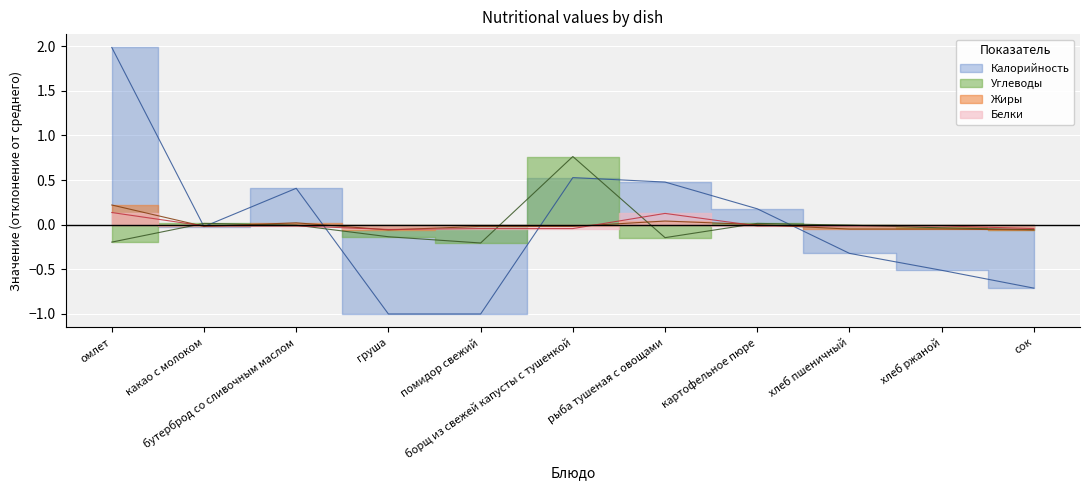

What is the approximate value of Белки at груша?

-0.1